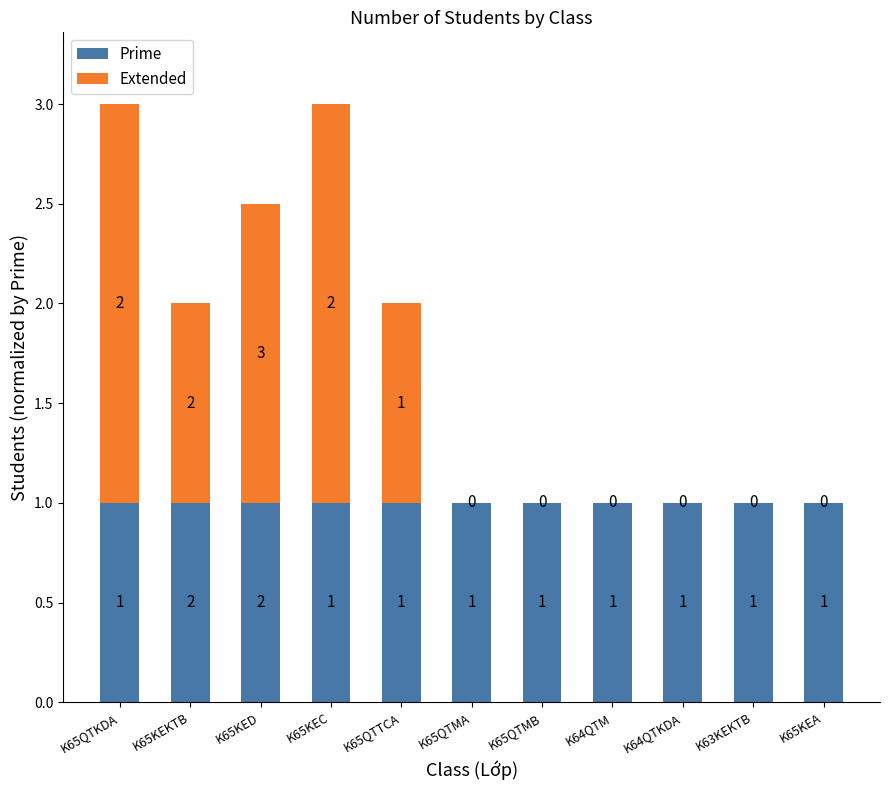

How many data points does each series have?

11